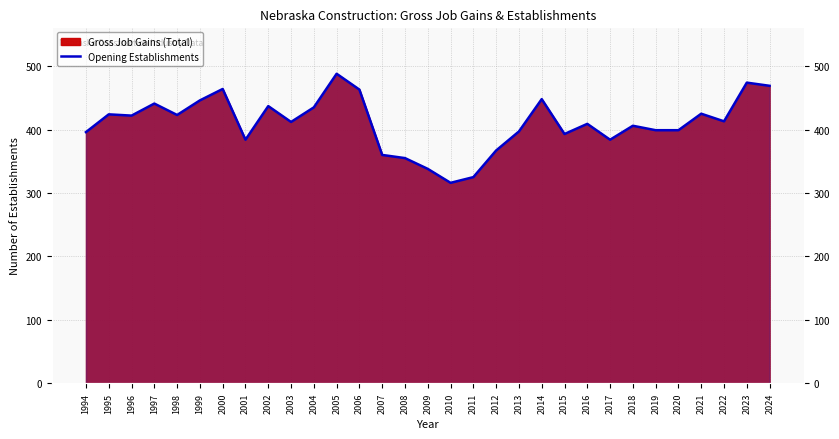

Which has a higher value, 2024 or 2002?

2024